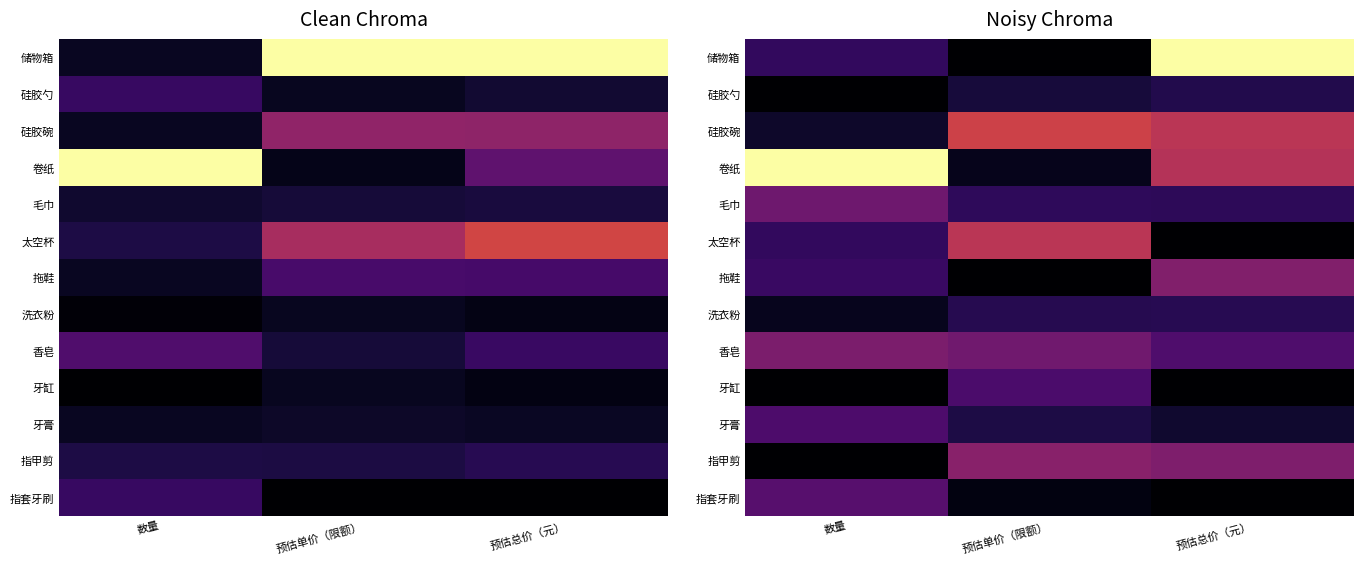

The 卷纸 series shows 0.8 at 预估总价（元）. True or false?

False